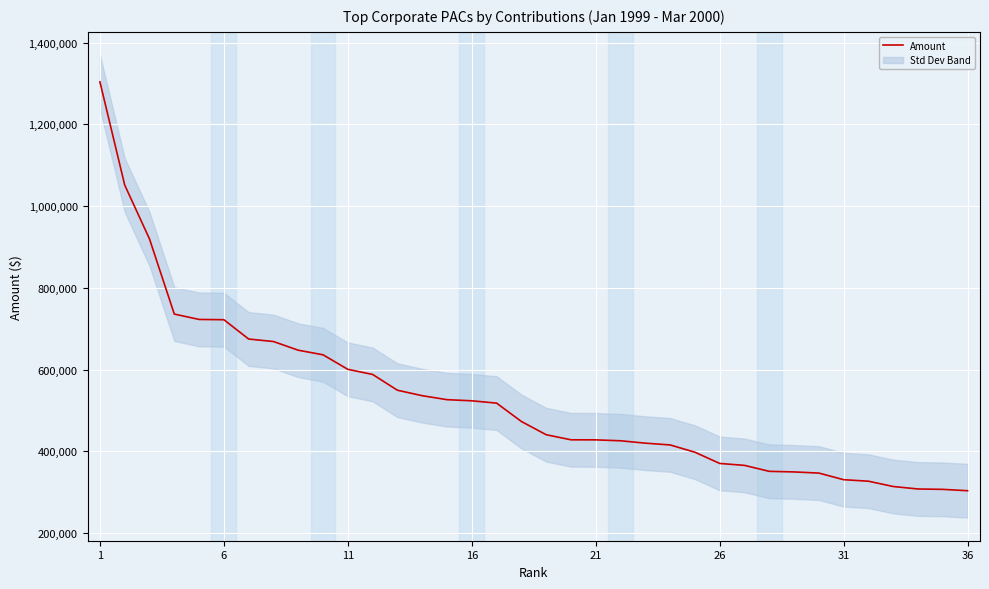

How many data points does each series have?

36